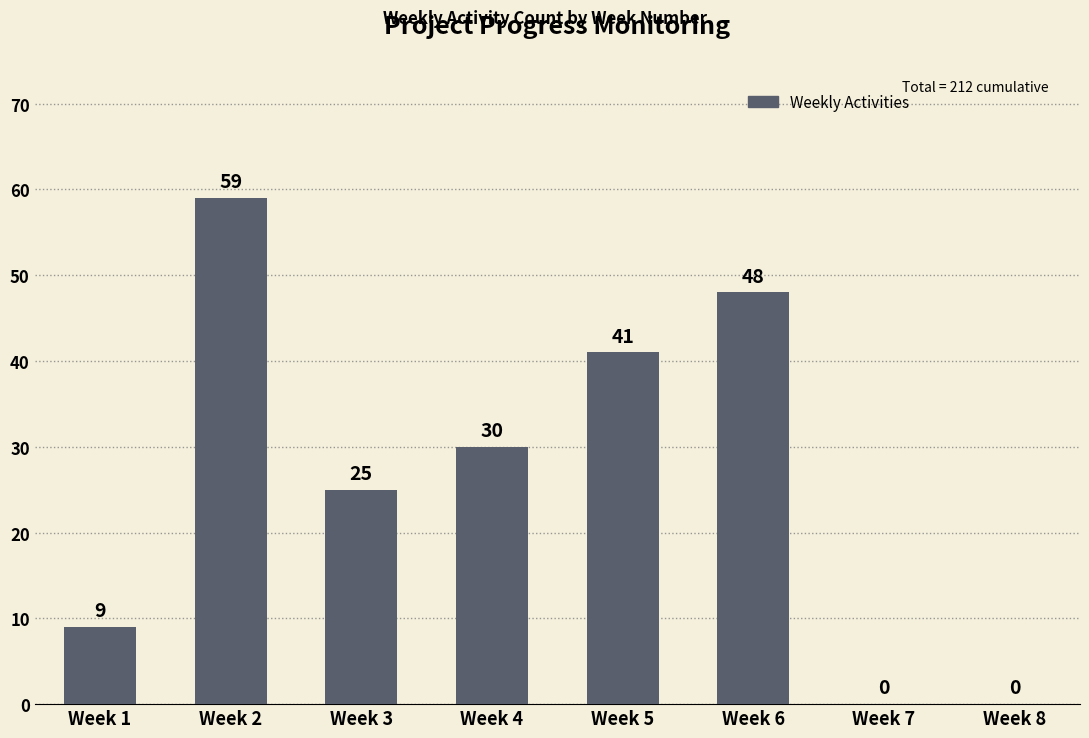

What is the sum of all values?

212